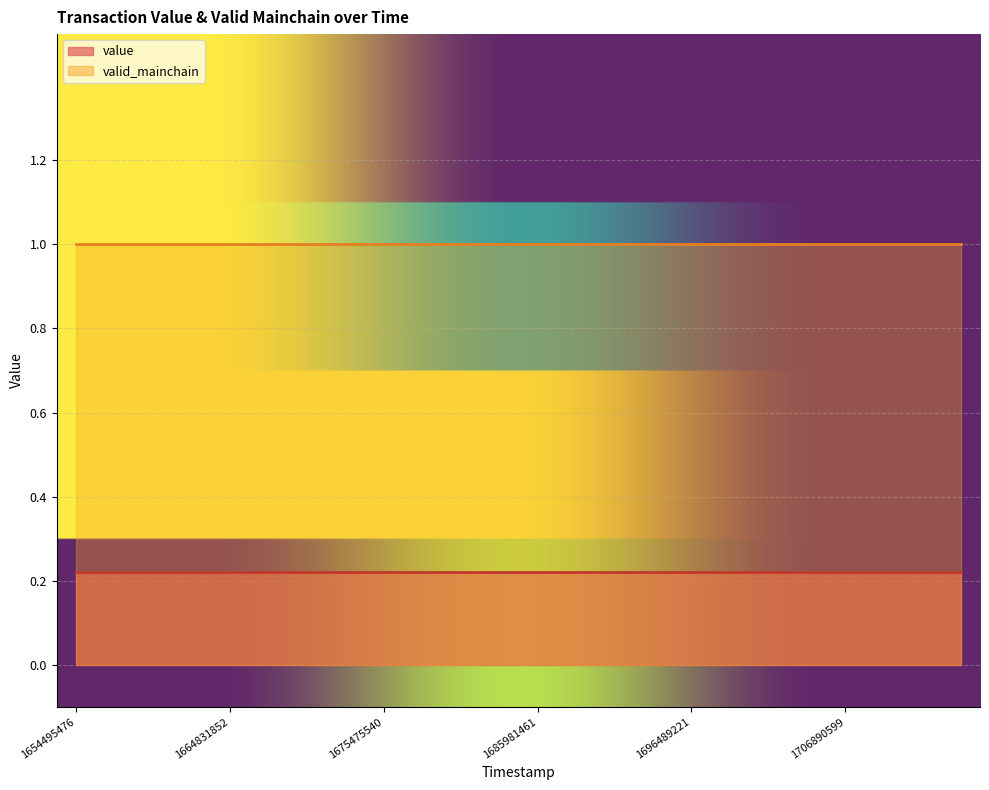

What are all the series names shown in the legend?

value, valid_mainchain